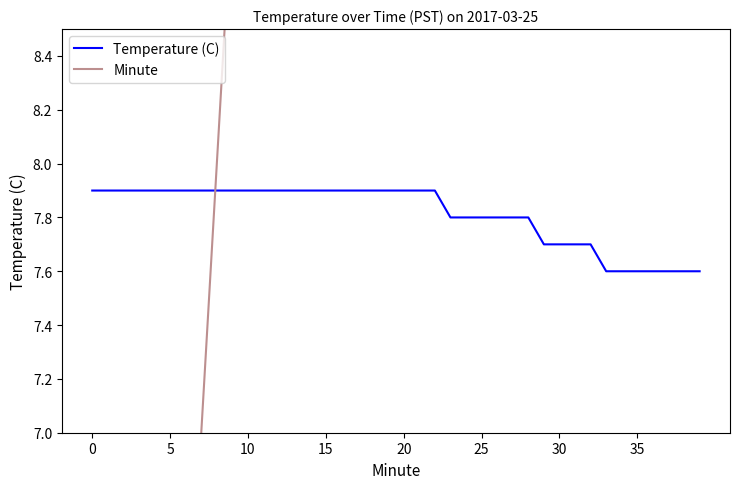

What is the spread (max minus min) of values at 0?

7.9